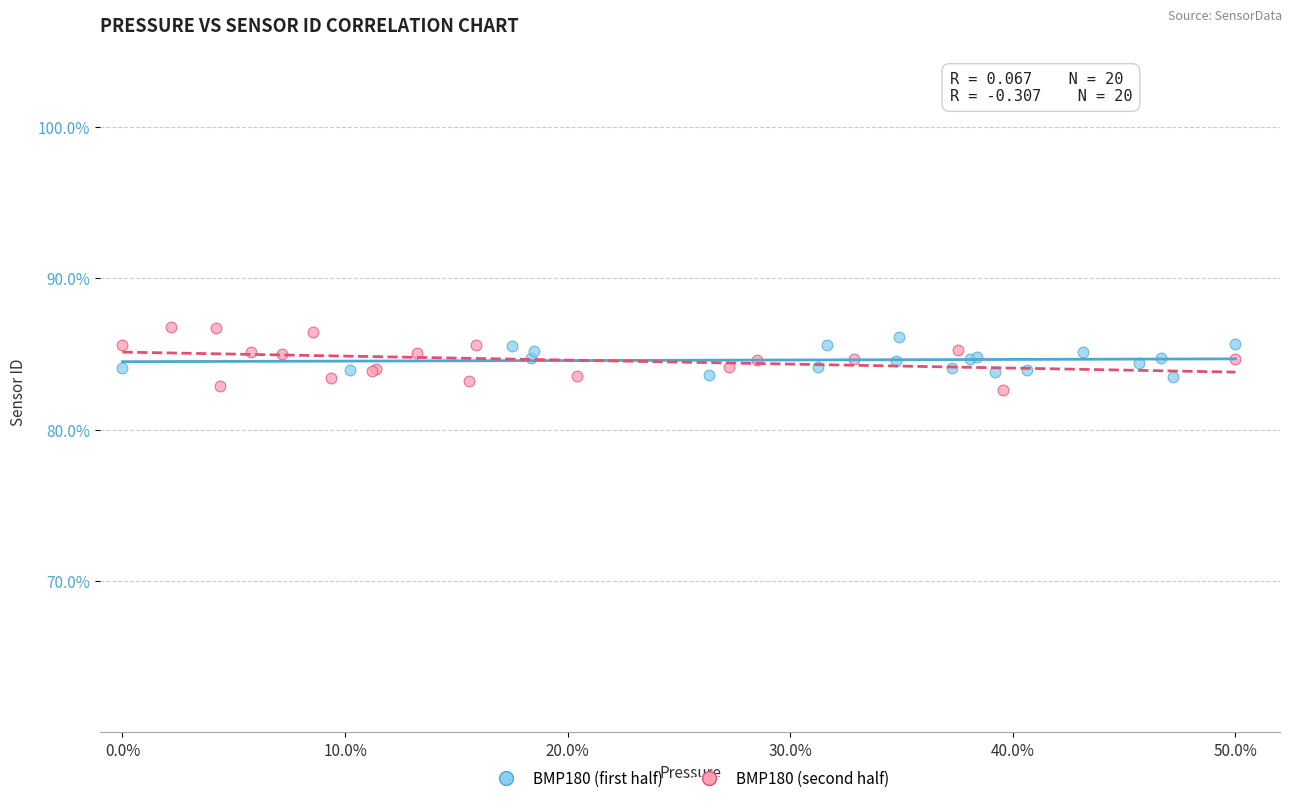

Which series reaches the maximum Y coordinate?

BMP180 (second half)